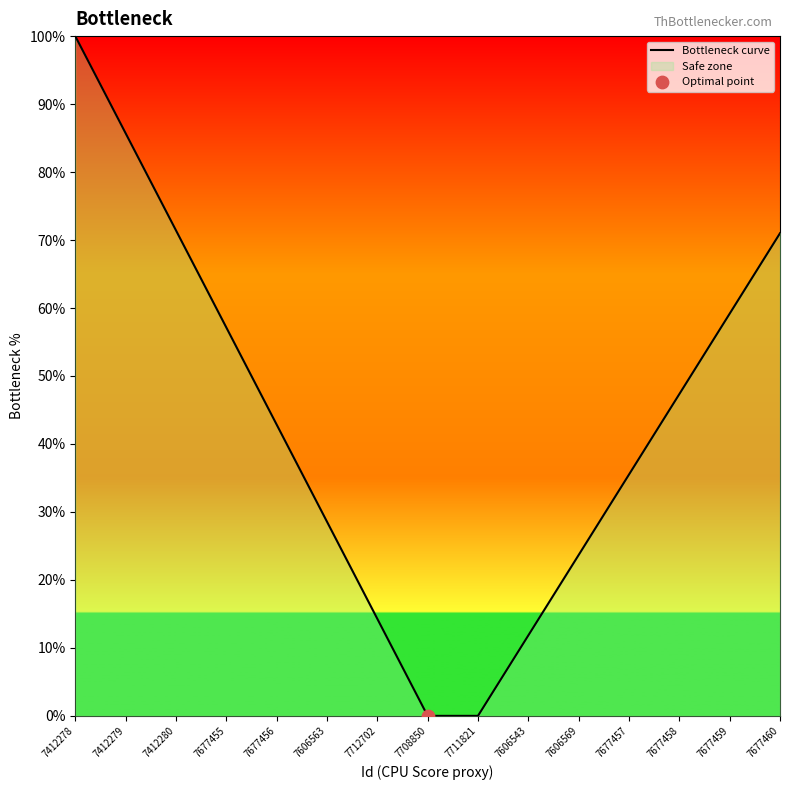

What is the change in value from 7412279 to 7712702?

-71.4